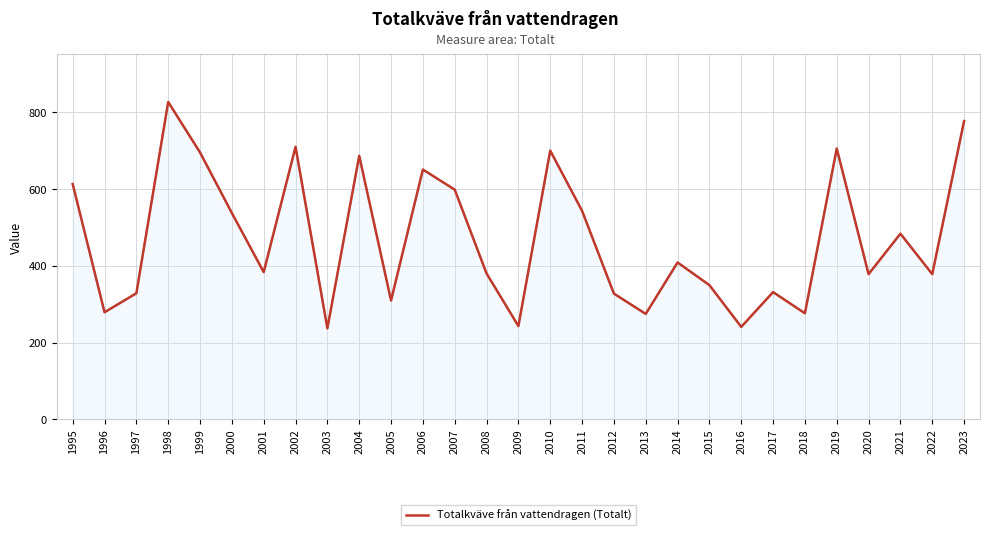

What is the maximum value shown in the chart?

827.2